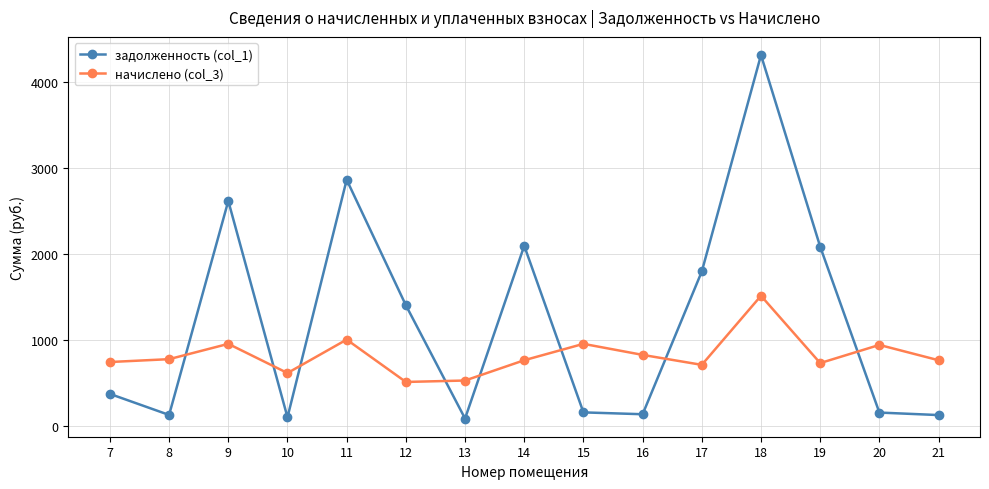

Rank the series by their average value, from highest to lowest.

задолженность (col_1), начислено (col_3)